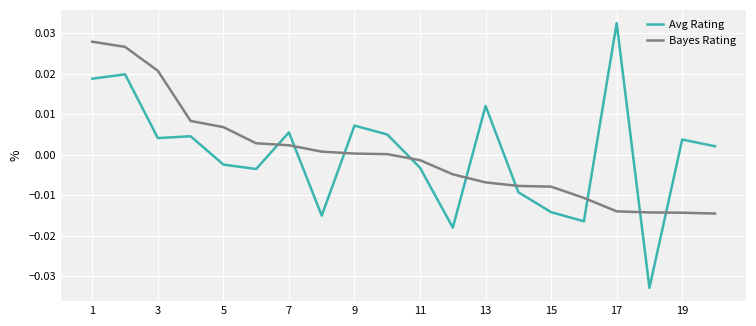

Which series has the widest spread of values?

Avg Rating